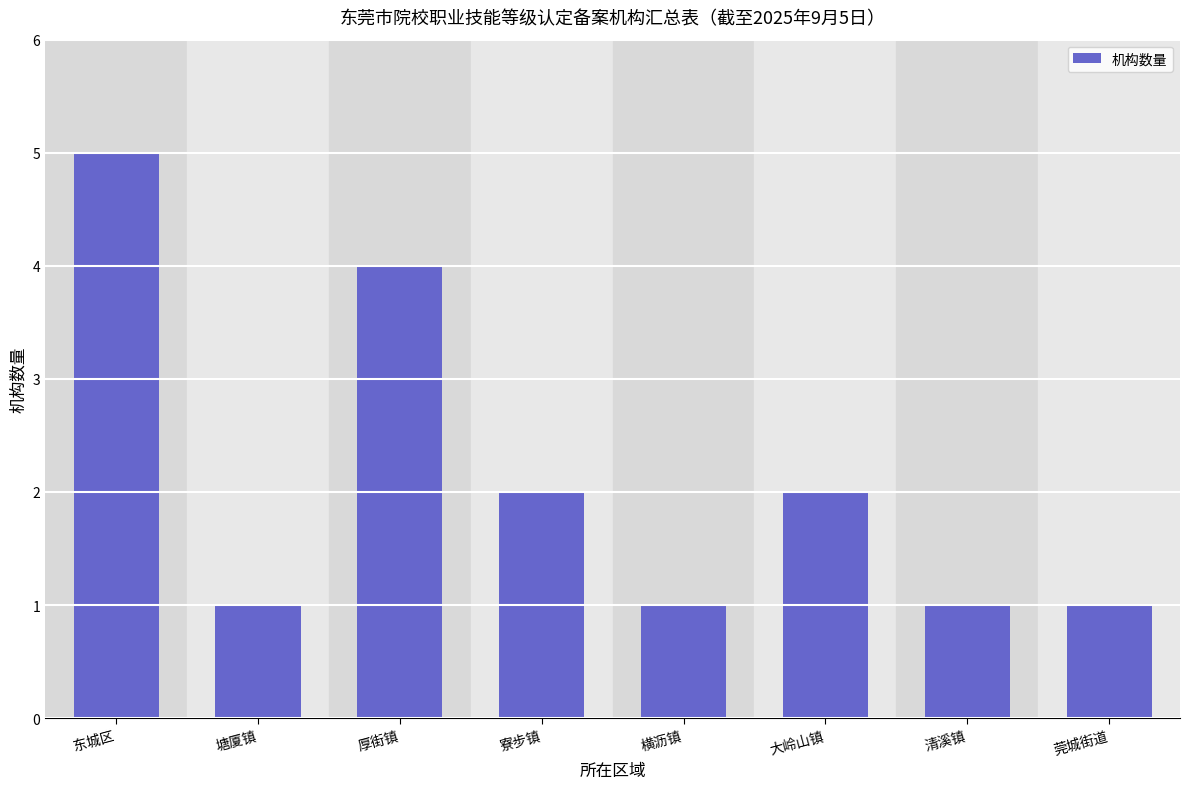

Reading right to left, what are all the values shown in this chart?

莞城街道=1	清溪镇=1	大岭山镇=2	横沥镇=1	寮步镇=2	厚街镇=4	塘厦镇=1	东城区=5